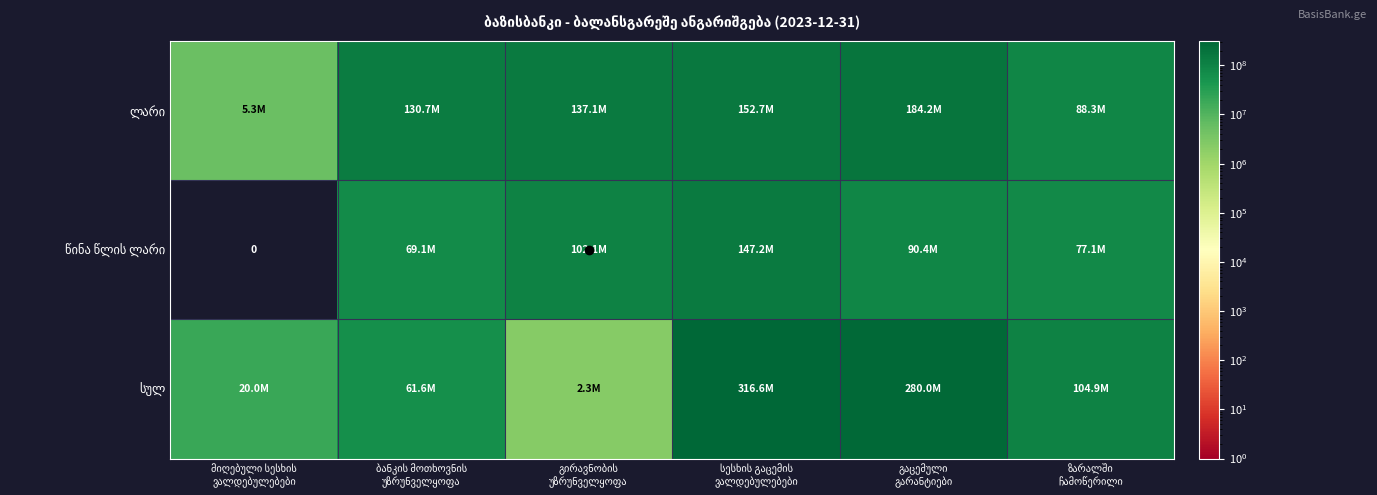

Which category has the highest value in the ლარი series?

გაცემული გარანტიები